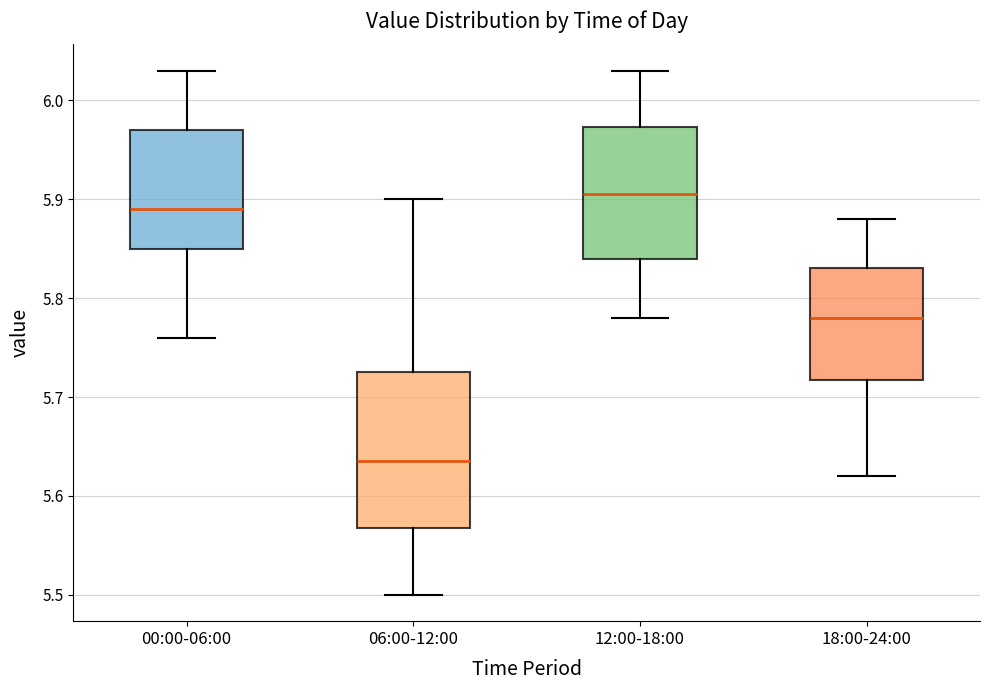

Reading left to right, transcribe this box plot: for each box, give where its median line is, the range the box spans, and where its two whiskers end, as read against the y-axis. The values are not printed on the chart, so give them approximately, as read against the axis.

00:00-06:00: median 5.89, box 5.85 to 5.97, whiskers 5.76 to 6.03
06:00-12:00: median 5.64, box 5.57 to 5.73, whiskers 5.50 to 5.90
12:00-18:00: median 5.91, box 5.84 to 5.97, whiskers 5.78 to 6.03
18:00-24:00: median 5.78, box 5.72 to 5.83, whiskers 5.62 to 5.88